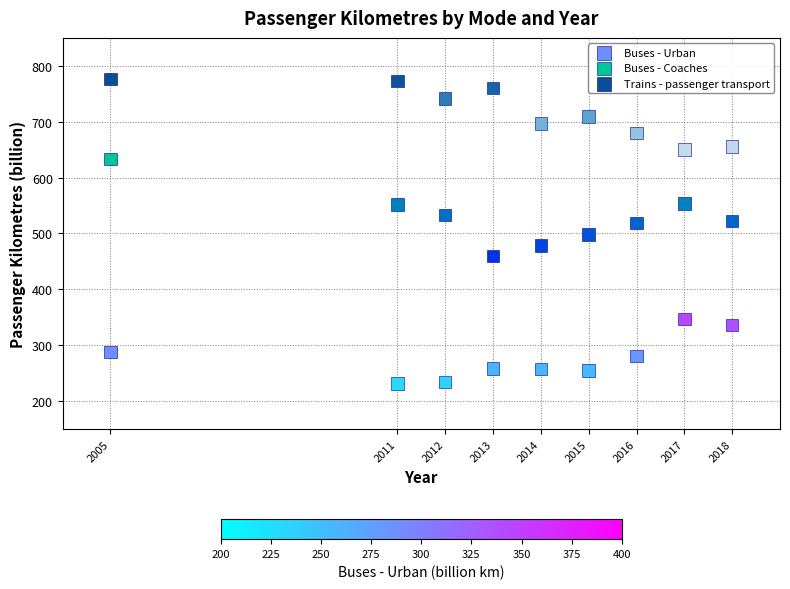

Which series reaches the minimum Y coordinate?

Buses - Urban